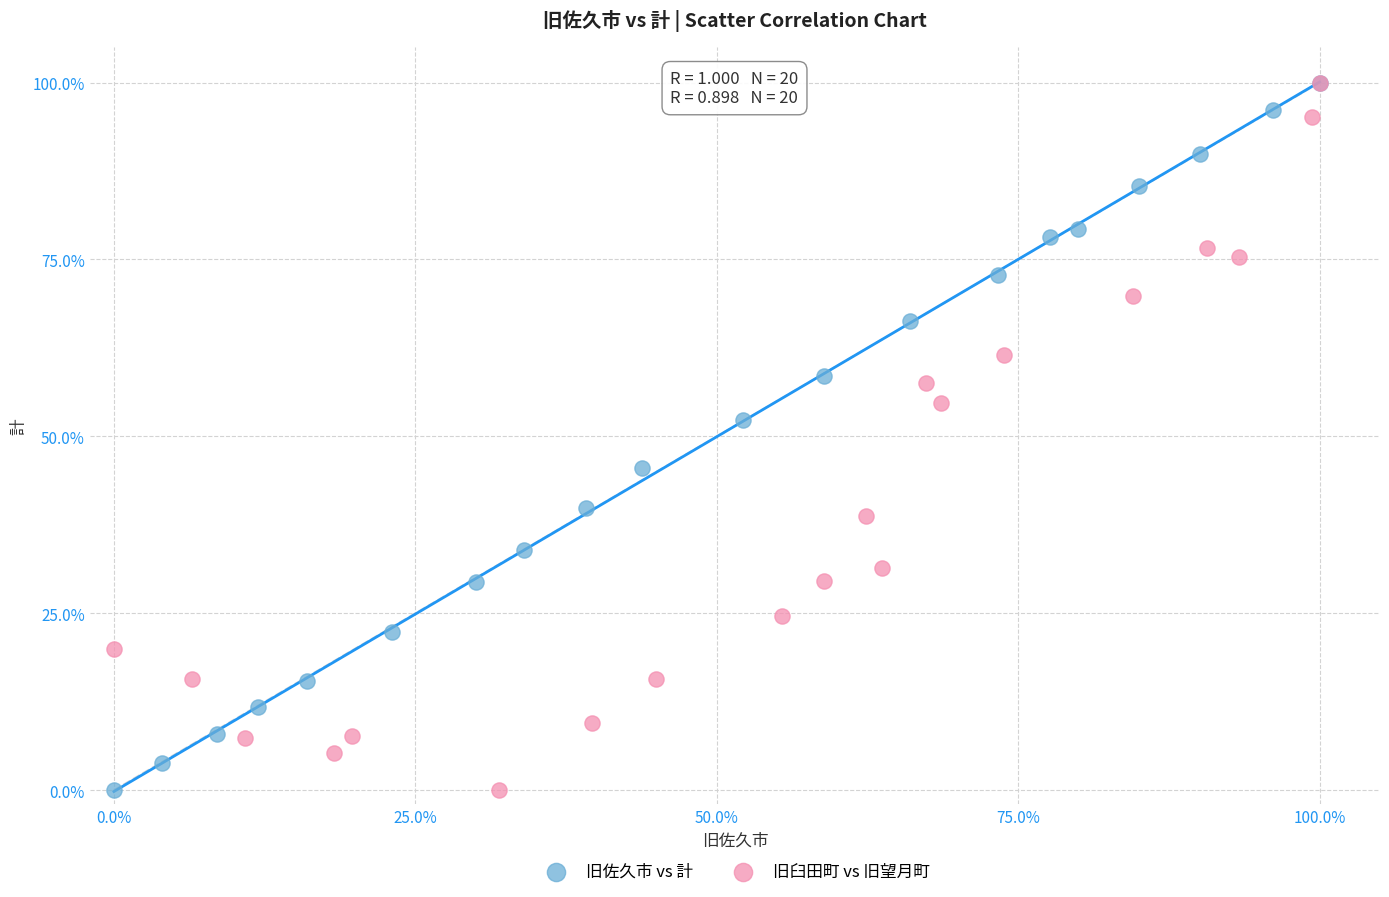

What are all the series names shown in the legend?

旧佐久市 vs 計, 旧臼田町 vs 旧望月町